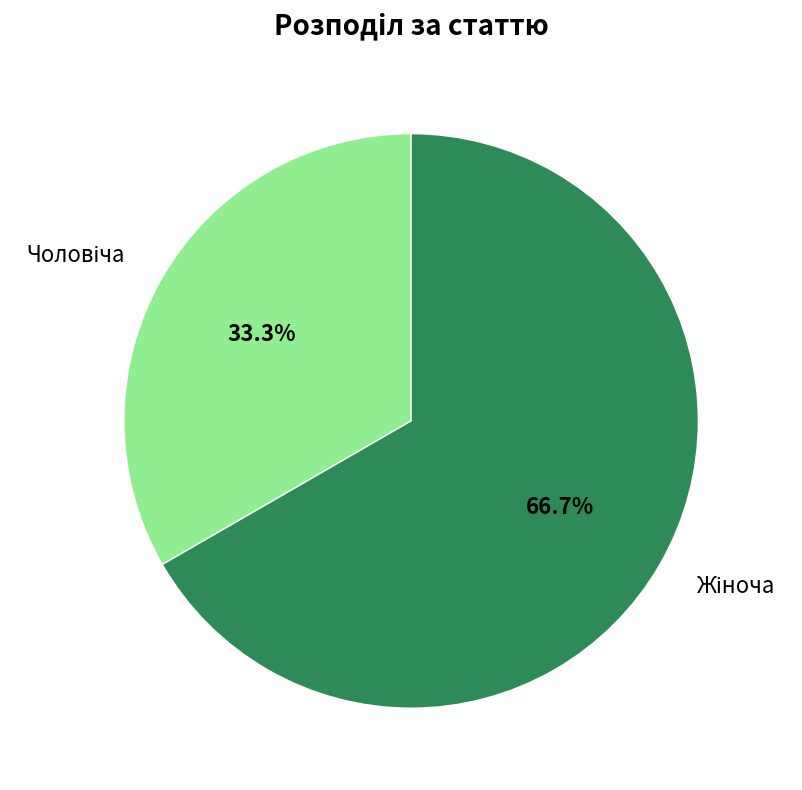

Does any single category account for the majority?

Yes